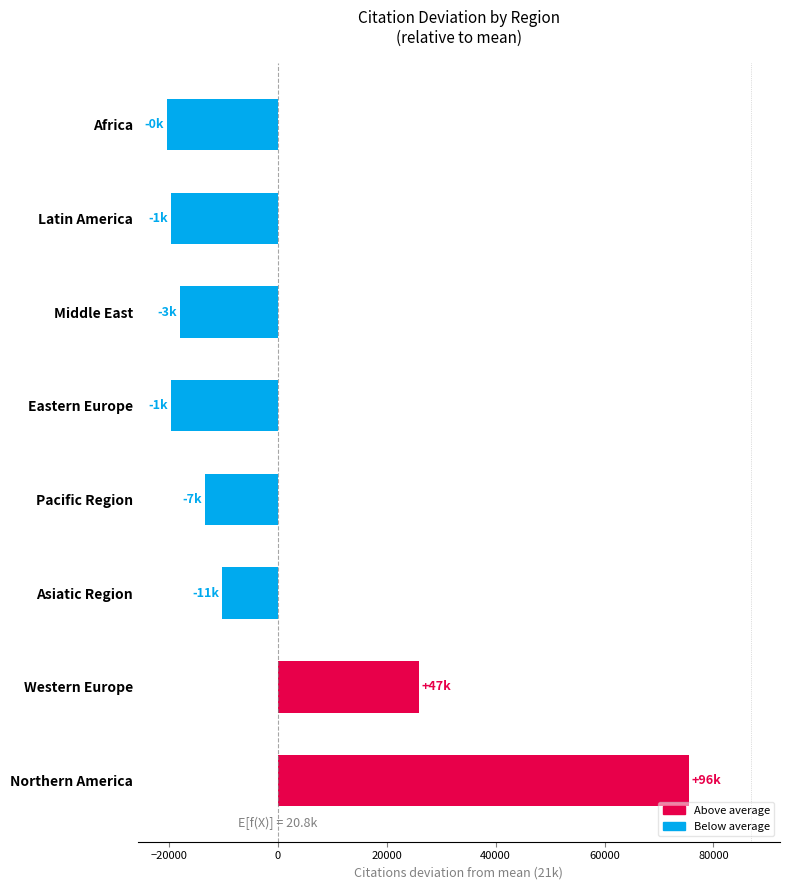

What is the smallest value displayed?

-20391.2